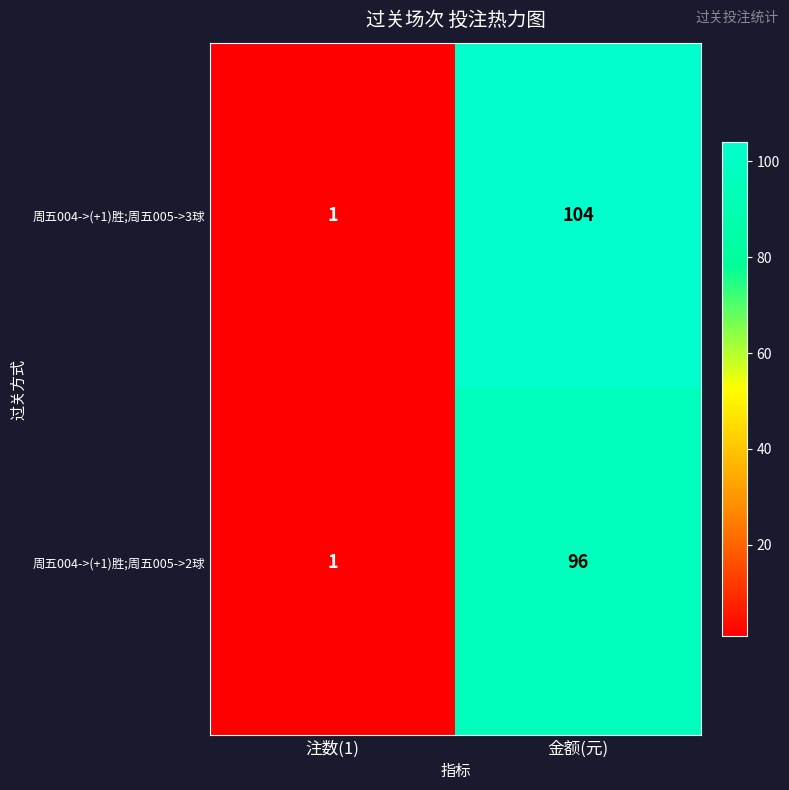

Which series has the largest total across all categories?

周五004->(+1)胜;周五005->3球